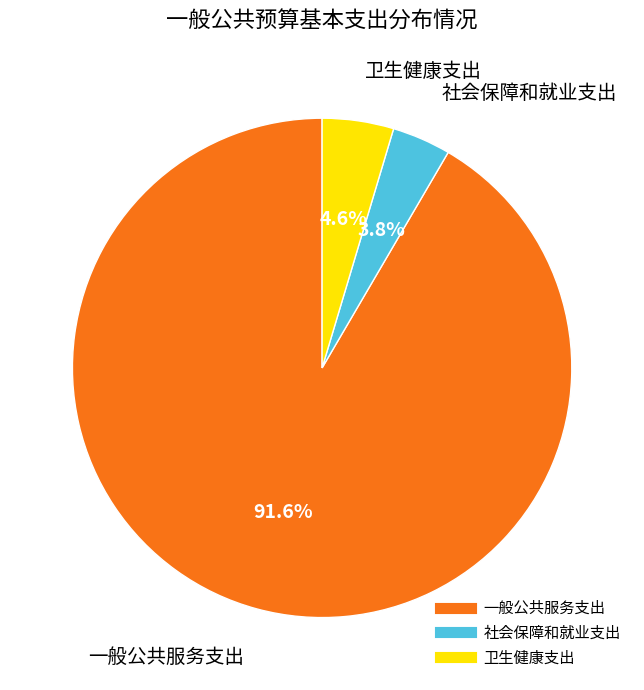

What percentage is the 一般公共服务支出 slice, to the nearest percent?

92%